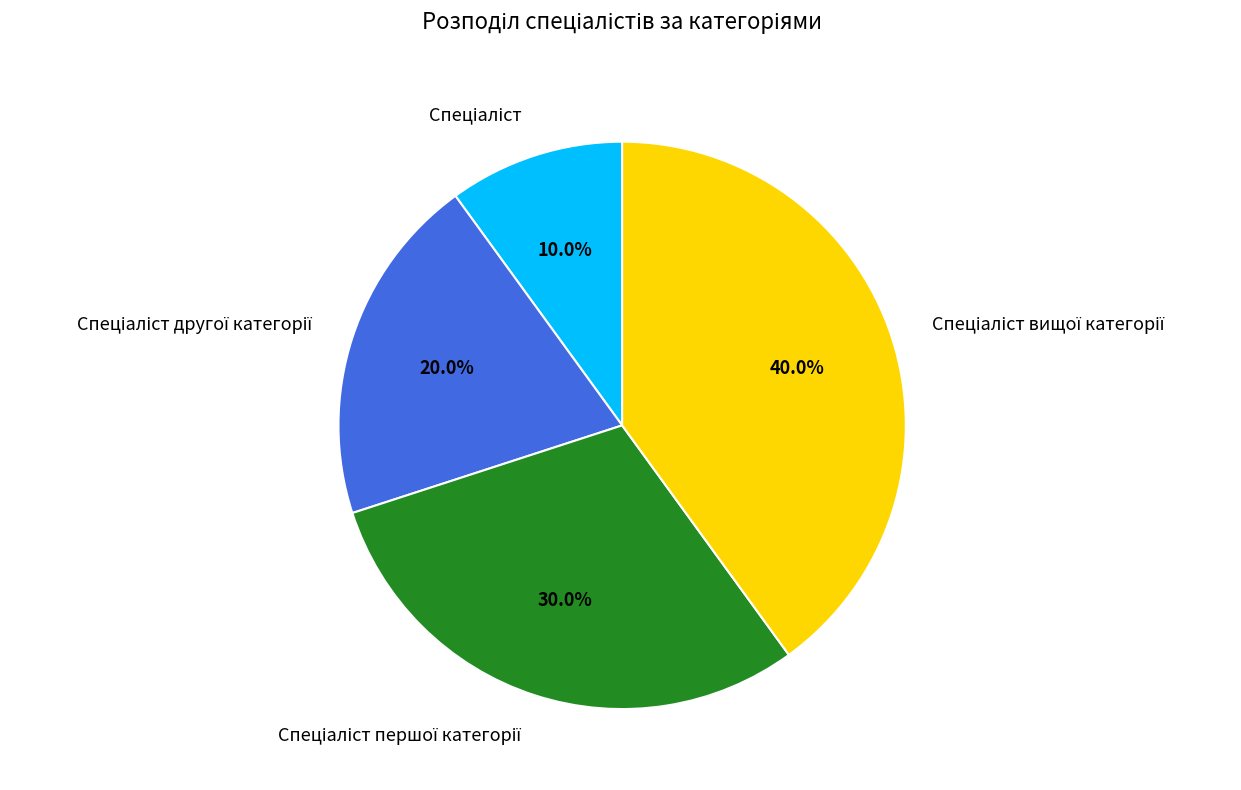

Does any single category account for the majority?

No